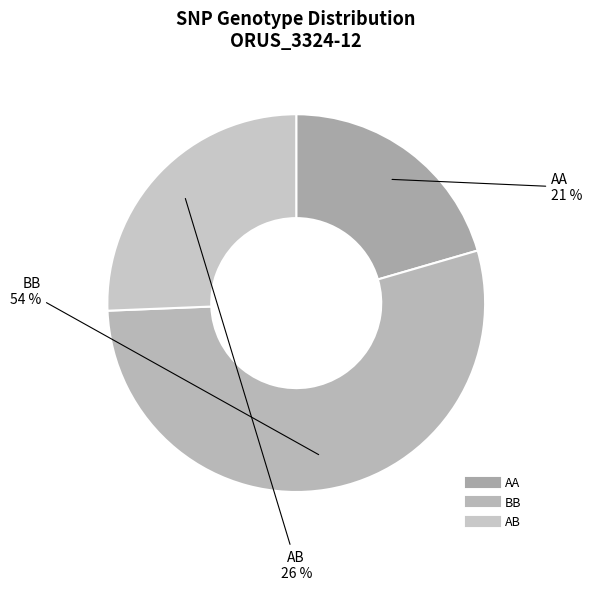

How many segments does this pie chart have?

3